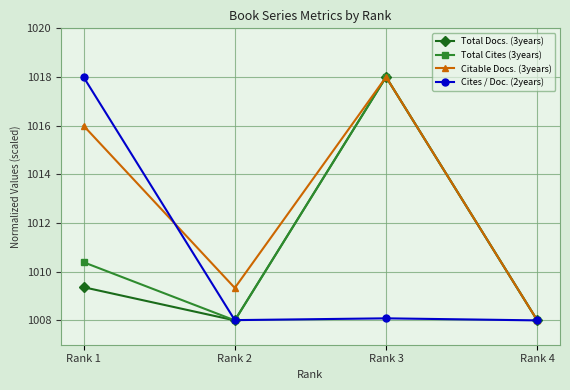

Between Rank 1 and Rank 2, which series saw the biggest shift?

Cites / Doc. (2years)